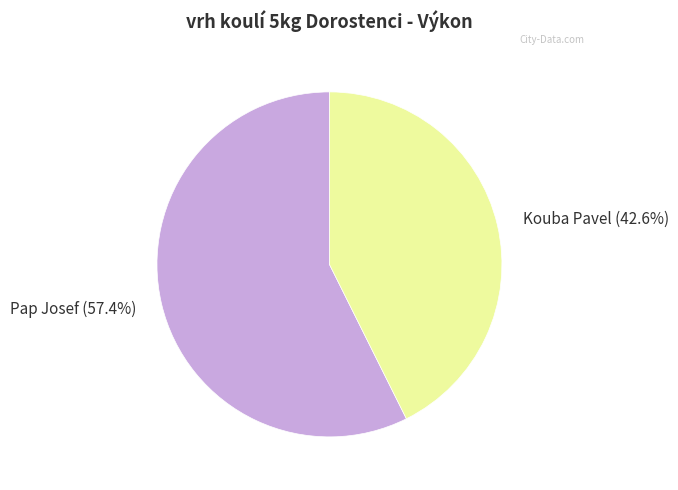

Is there any slice that represents more than half of the pie?

Yes